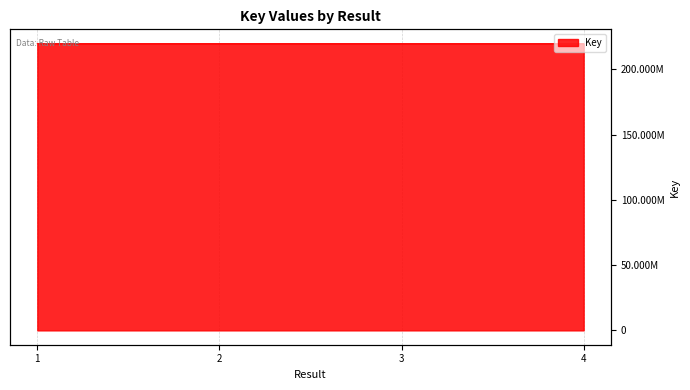

Which label corresponds to the largest value in the chart?

1